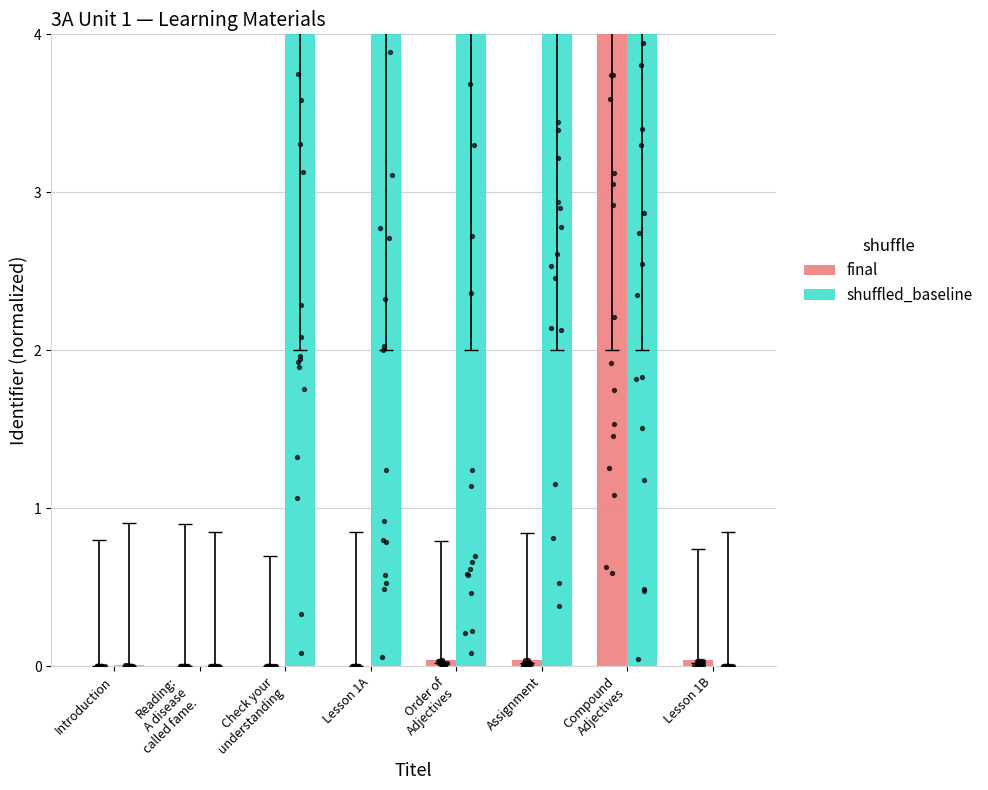

At which category is the sum across all series the highest?

Compound
Adjectives